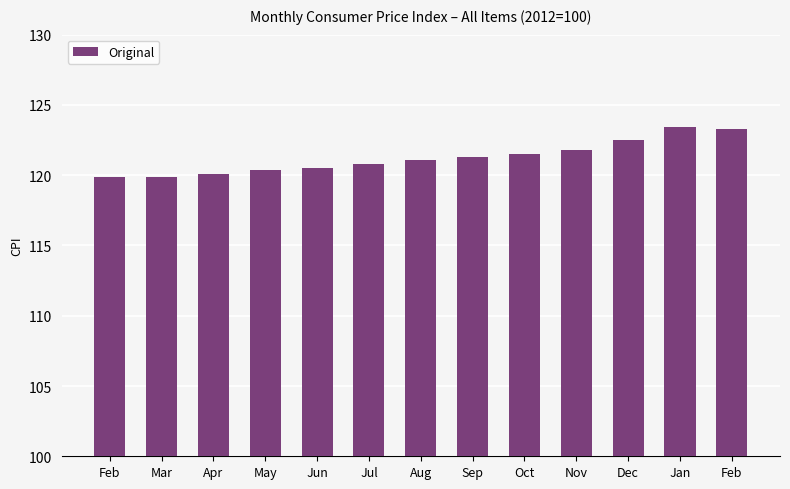

List the labels in order of value, smallest first.

Feb, Mar, Apr, May, Jun, Jul, Aug, Sep, Oct, Nov, Dec, Feb, Jan